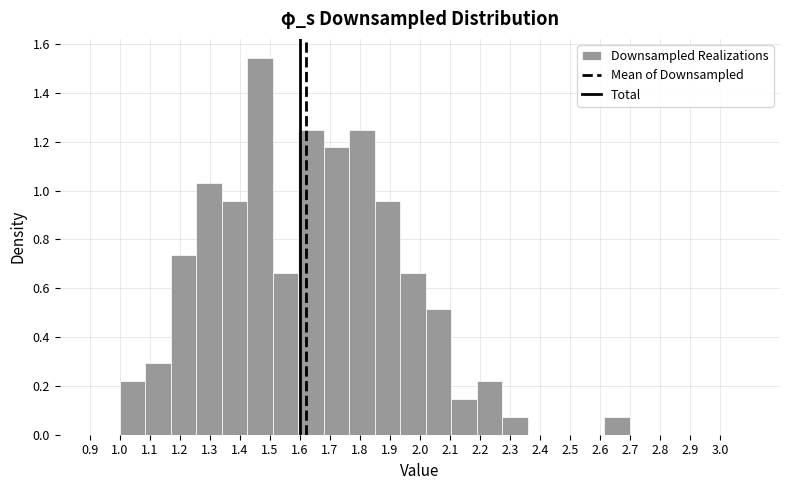

Reading left to right, list every bar in this chart as the range it spans on the x-axis followed by its height. Neither the bar edges nor the heights are printed on the chart, so give them approximately, as read against the axes.

1.000 to 1.085: 0.22
1.085 to 1.170: 0.30
1.170 to 1.255: 0.74
1.255 to 1.340: 1.02
1.340 to 1.425: 0.96
1.425 to 1.510: 1.54
1.510 to 1.595: 0.66
1.595 to 1.680: 1.26
1.680 to 1.765: 1.18
1.765 to 1.850: 1.26
1.850 to 1.935: 0.96
1.935 to 2.020: 0.66
2.020 to 2.105: 0.52
2.105 to 2.190: 0.14
2.190 to 2.275: 0.22
2.275 to 2.360: 0.08
2.360 to 2.445: 0
2.445 to 2.530: 0
2.530 to 2.615: 0
2.615 to 2.700: 0.08